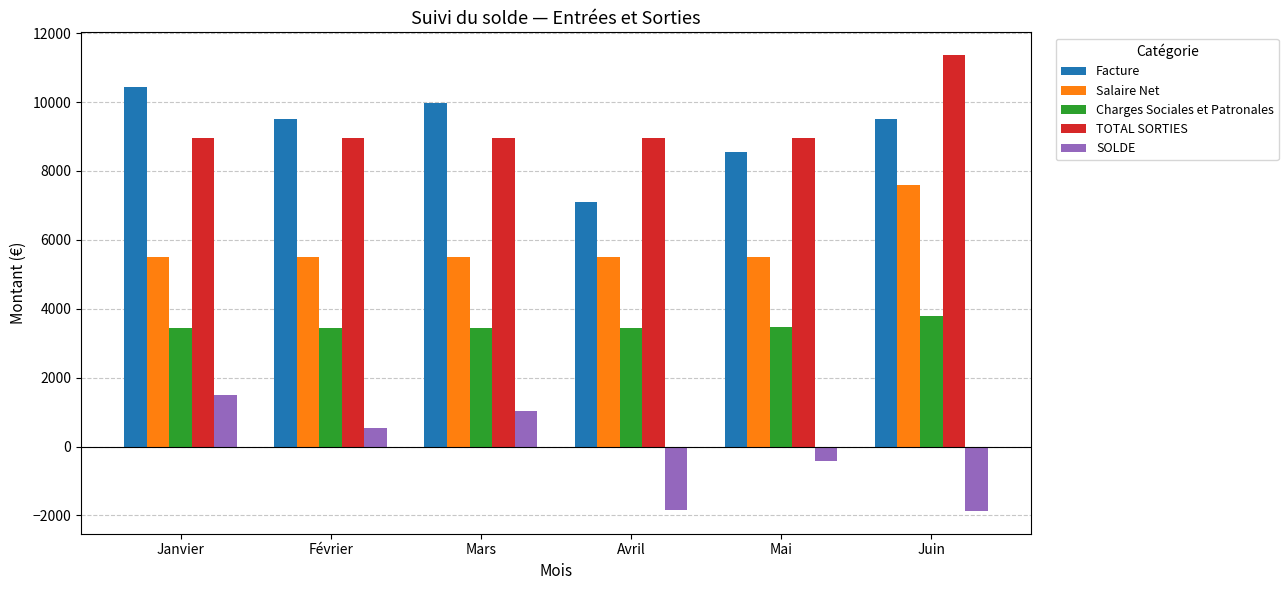

Count the number of data series in this chart.

5